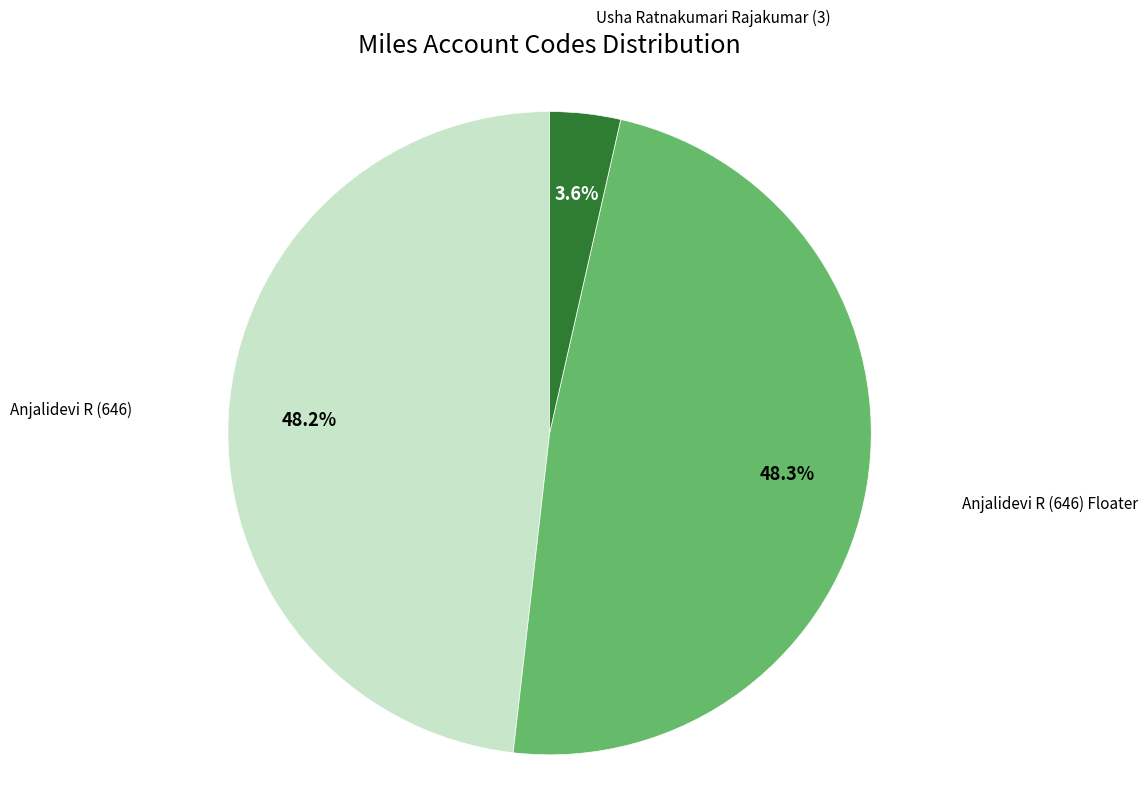

Count the number of slices in the pie.

3